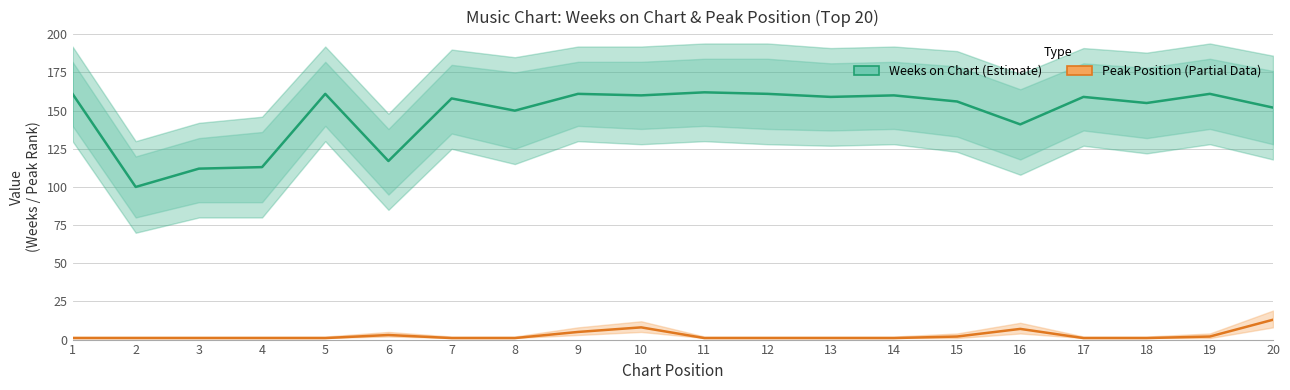

Read the Weeks on Chart value at 14.

160